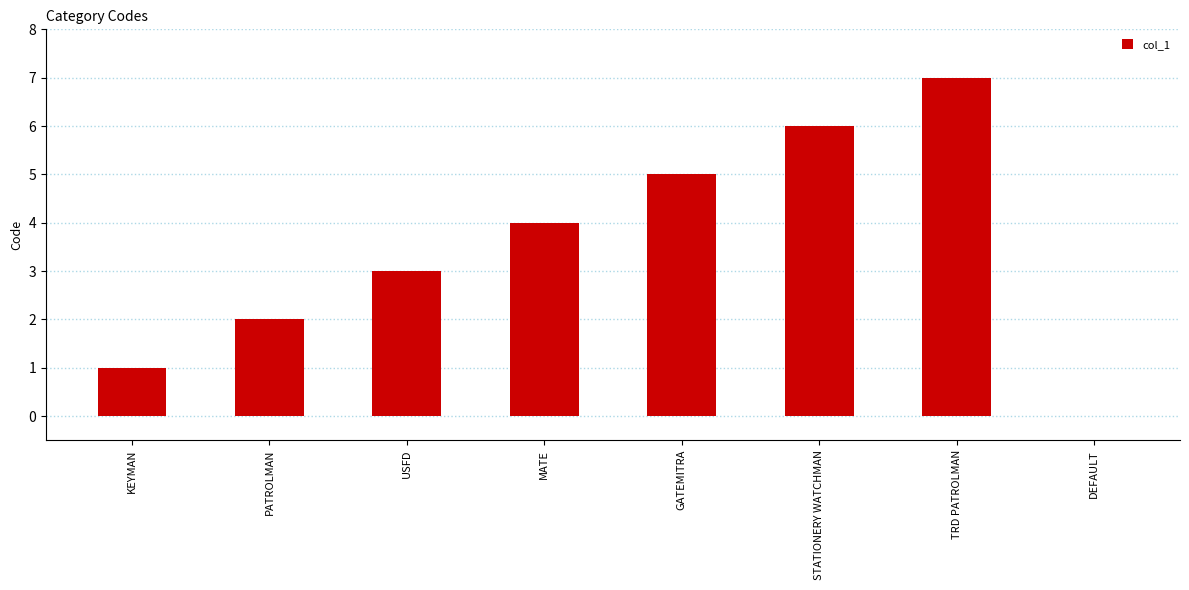

Where is the data nearest to the value 3?

USFD